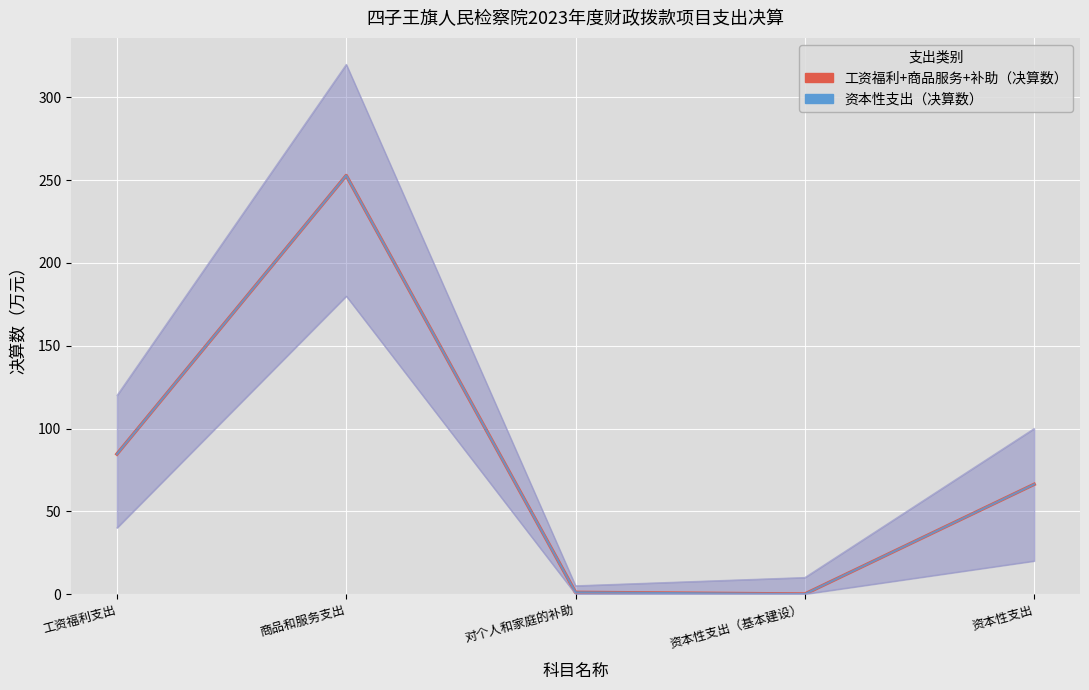

What is the total value across all series at 资本性支出?

132.6